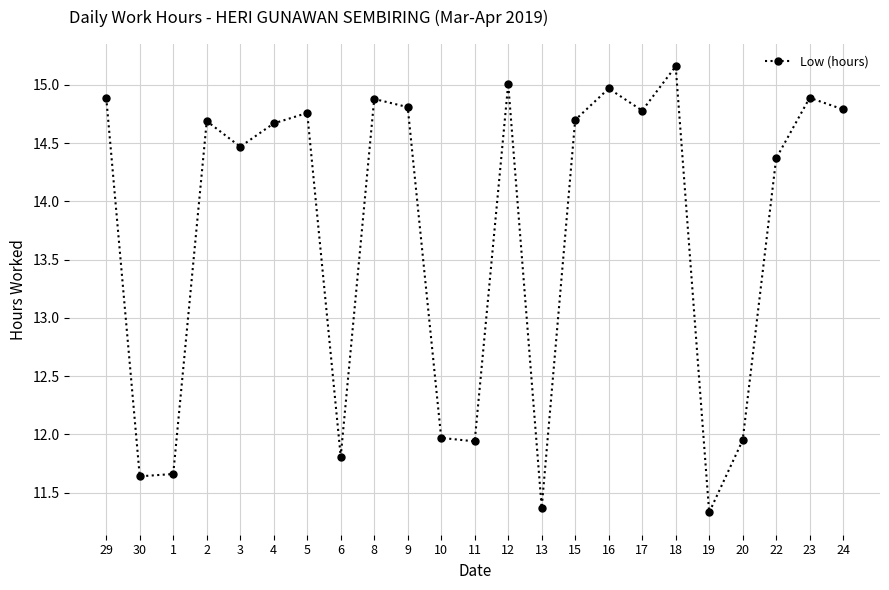

What is the difference between the values at 10 and 19?

0.6